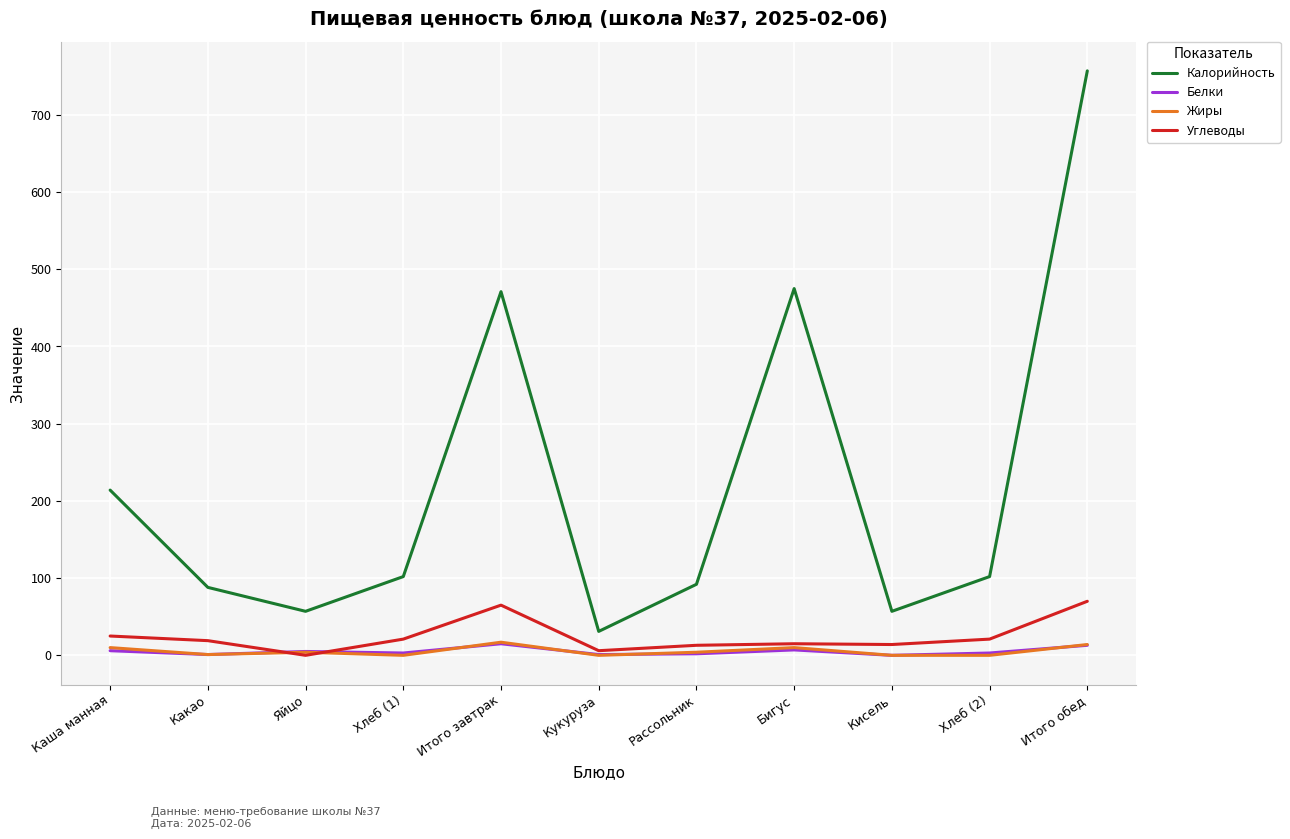

What value does the Калорийность series have at Кисель?

57